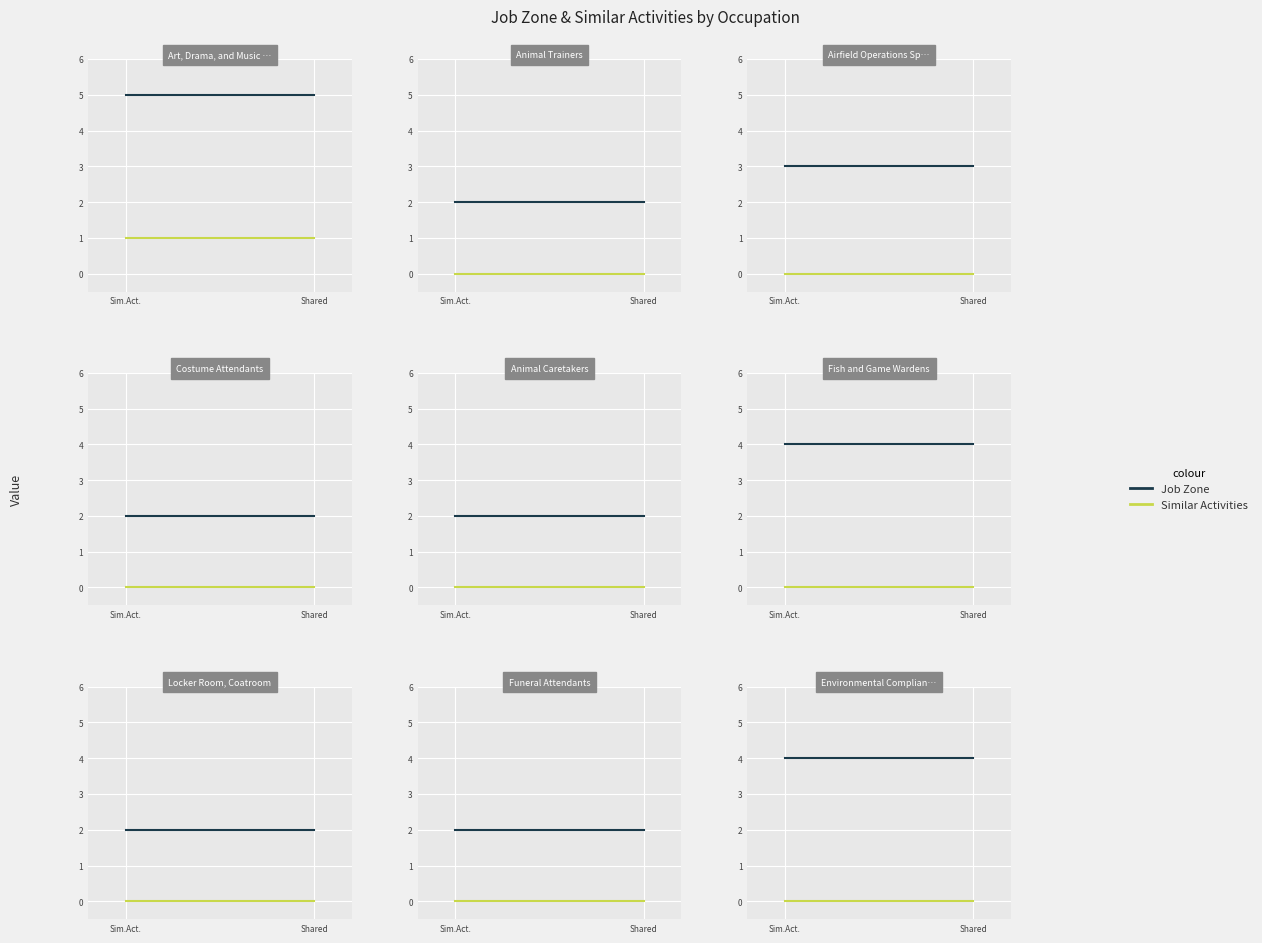

What is the spread (max minus min) of values at Shared?

4